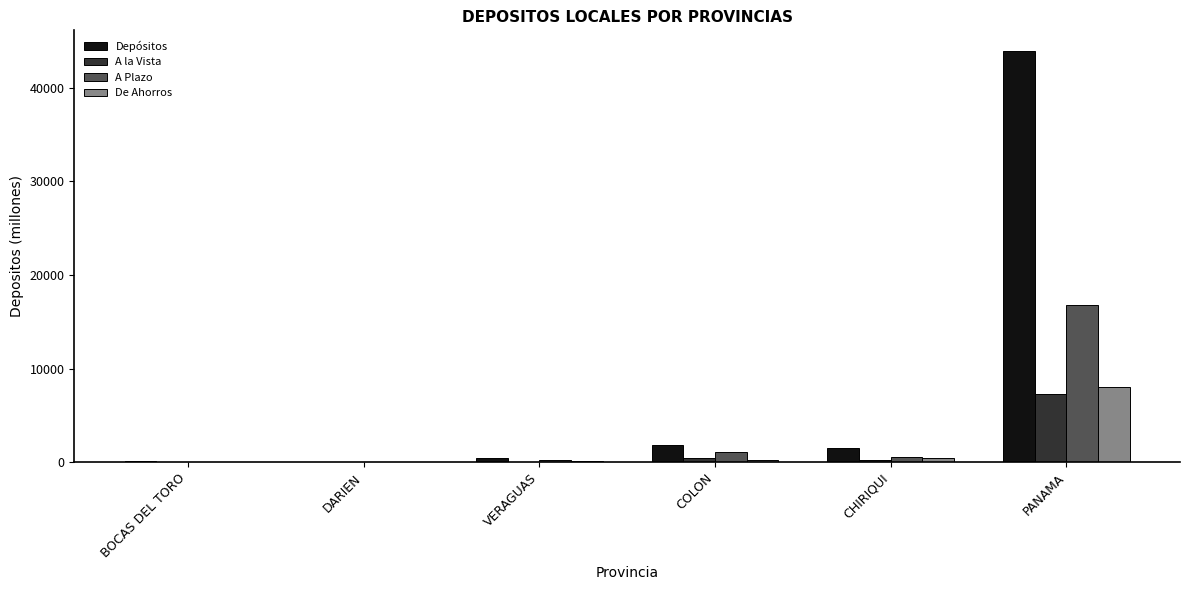

Between DARIEN and PANAMA, which series saw the biggest shift?

Depósitos